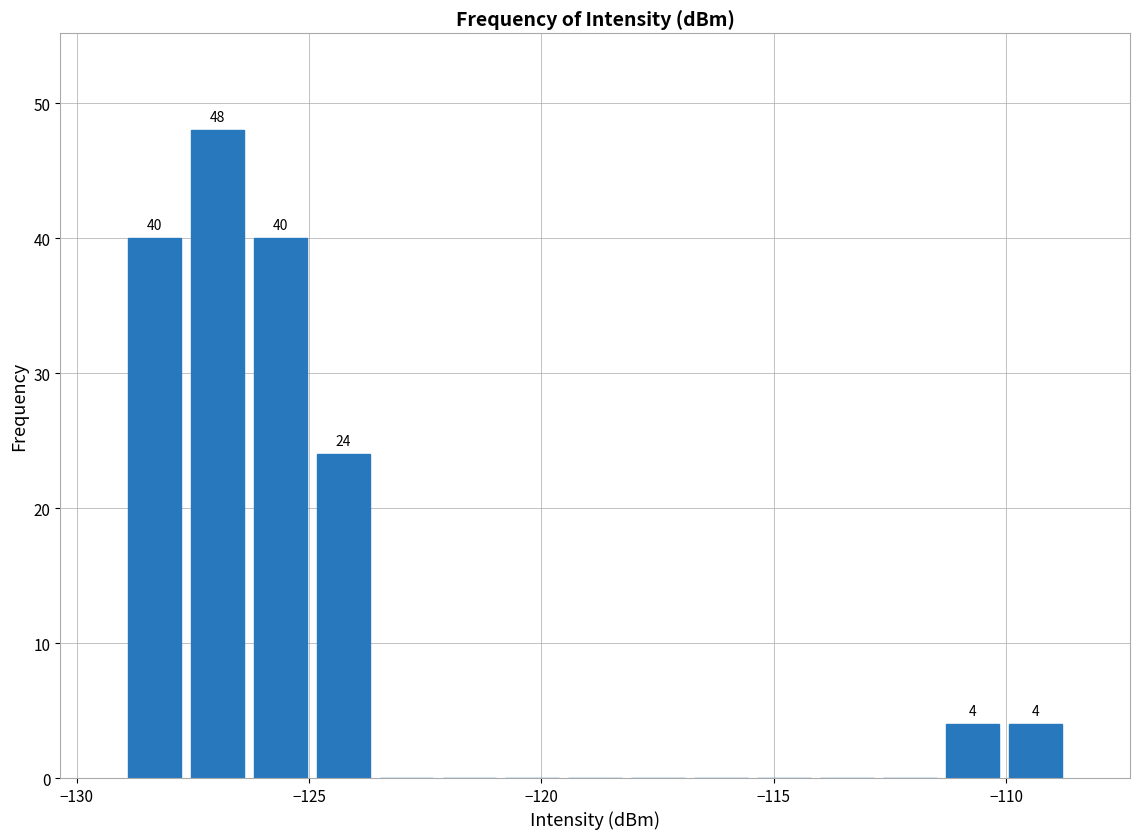

Read against the x-axis, roughly where is the centre of the tallest bar?

-127.0